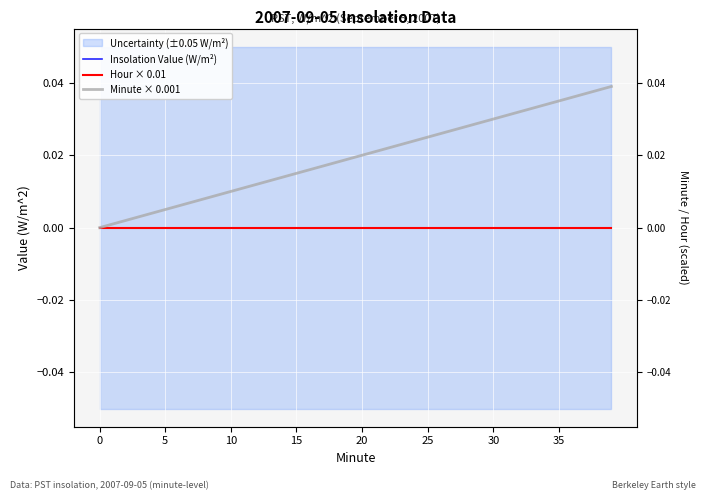

True or false: Hour × 0.01 has a value of 0.0 at 14.

True